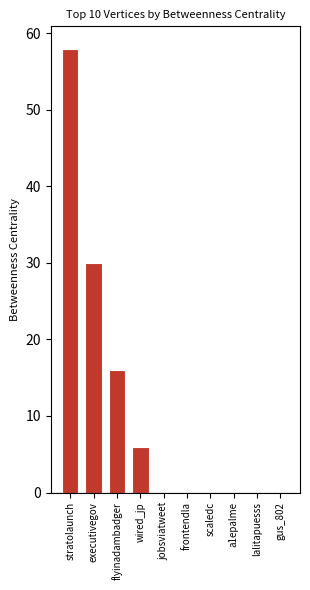

The chart shows a value of 0 at a1epalme. True or false?

True